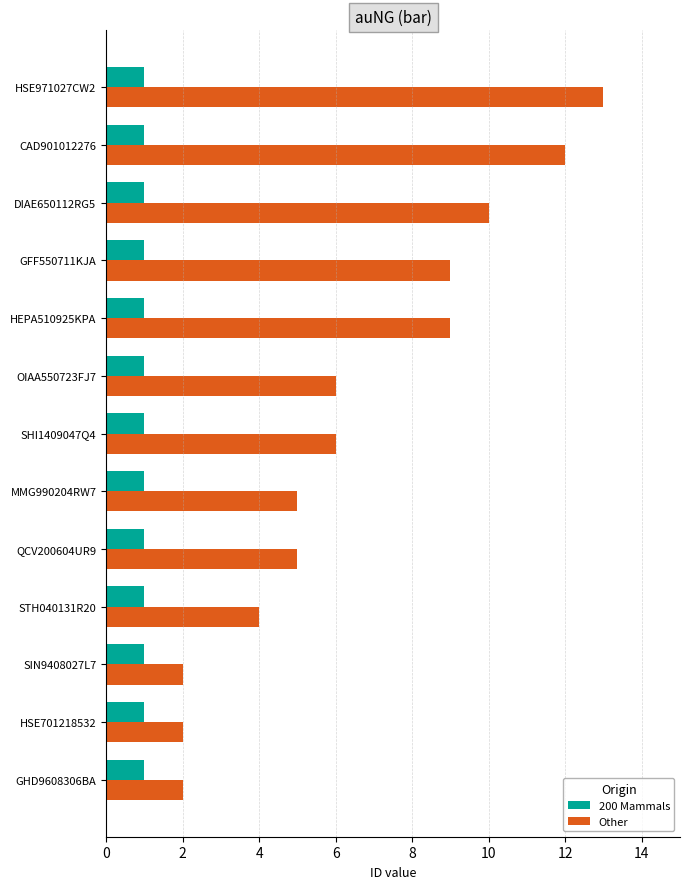

Between HSE701218532 and QCV200604UR9, which series saw the biggest shift?

Other